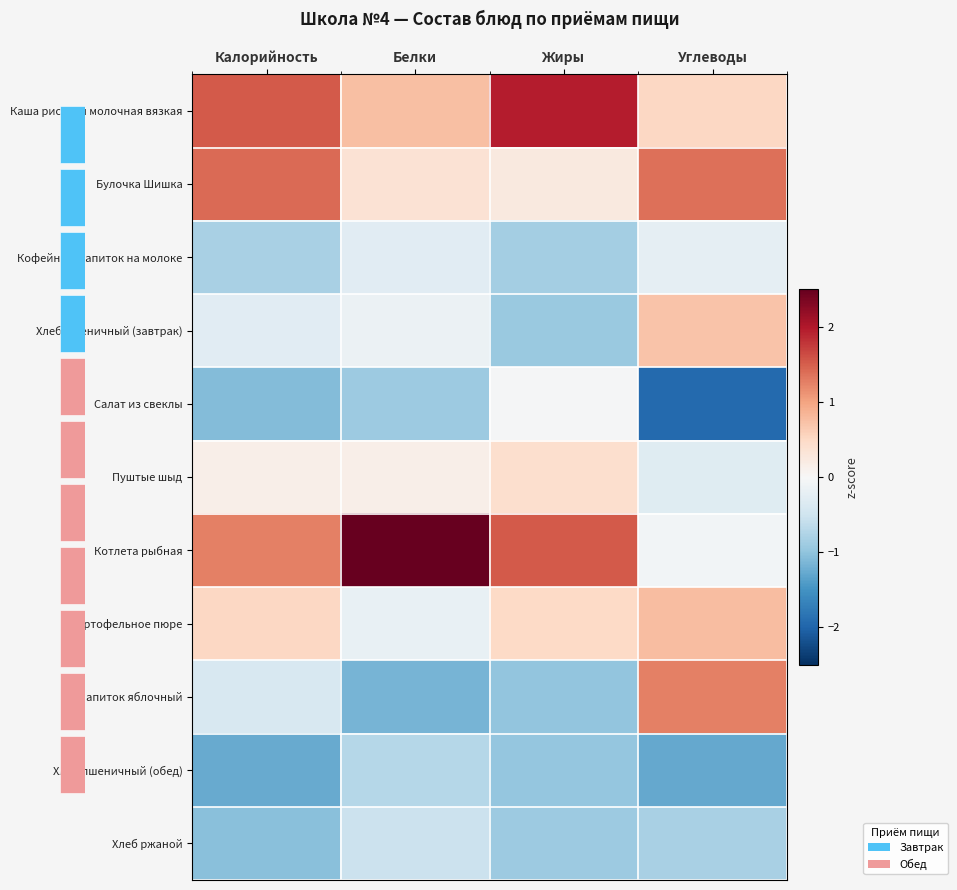

At Жиры, list the series in order from largest to smallest.

Каша рисовая молочная вязкая, Котлета рыбная, Картофельное пюре, Пуштые шыд, Булочка Шишка, Салат из свеклы, Кофейный напиток на молоке, Хлеб ржаной, Хлеб пшеничный (завтрак), Хлеб пшеничный (обед), Напиток яблочный